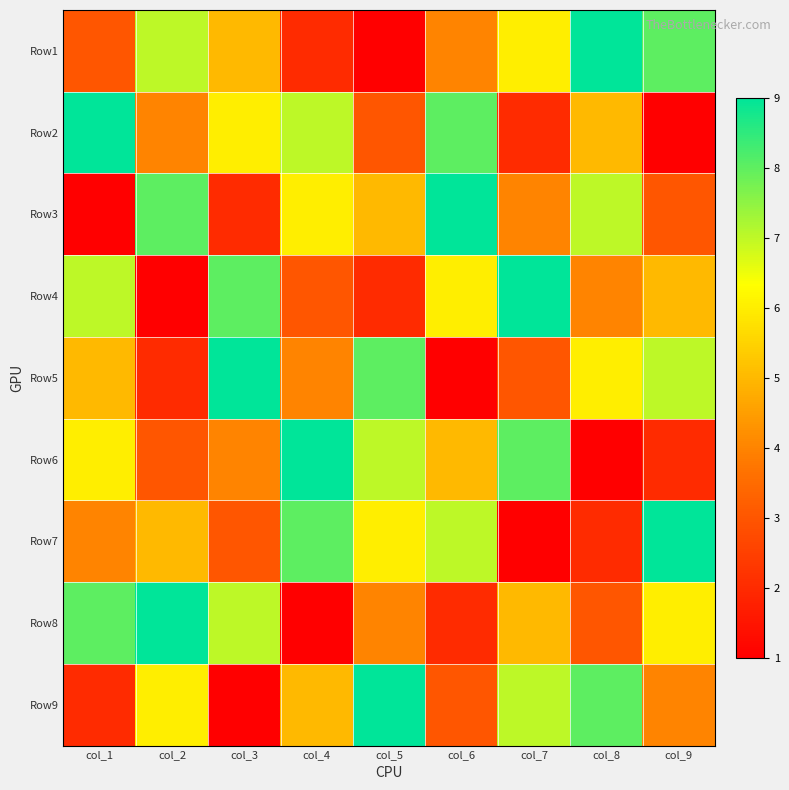

Reading left to right, list all the values displayed in this chart.

Row1: col_1=3	col_2=7	col_3=5	col_4=2	col_5=1	col_6=4	col_7=6	col_8=9	col_9=8
Row2: col_1=9	col_2=4	col_3=6	col_4=7	col_5=3	col_6=8	col_7=2	col_8=5	col_9=1
Row3: col_1=1	col_2=8	col_3=2	col_4=6	col_5=5	col_6=9	col_7=4	col_8=7	col_9=3
Row4: col_1=7	col_2=1	col_3=8	col_4=3	col_5=2	col_6=6	col_7=9	col_8=4	col_9=5
Row5: col_1=5	col_2=2	col_3=9	col_4=4	col_5=8	col_6=1	col_7=3	col_8=6	col_9=7
Row6: col_1=6	col_2=3	col_3=4	col_4=9	col_5=7	col_6=5	col_7=8	col_8=1	col_9=2
Row7: col_1=4	col_2=5	col_3=3	col_4=8	col_5=6	col_6=7	col_7=1	col_8=2	col_9=9
Row8: col_1=8	col_2=9	col_3=7	col_4=1	col_5=4	col_6=2	col_7=5	col_8=3	col_9=6
Row9: col_1=2	col_2=6	col_3=1	col_4=5	col_5=9	col_6=3	col_7=7	col_8=8	col_9=4